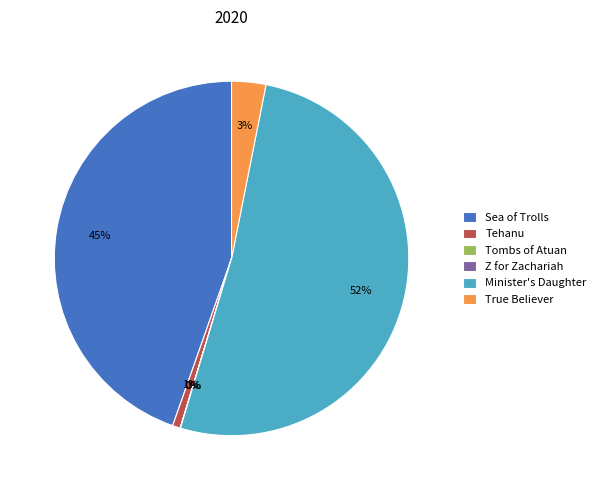

Between Minister's Daughter and Sea of Trolls, which is larger?

Minister's Daughter